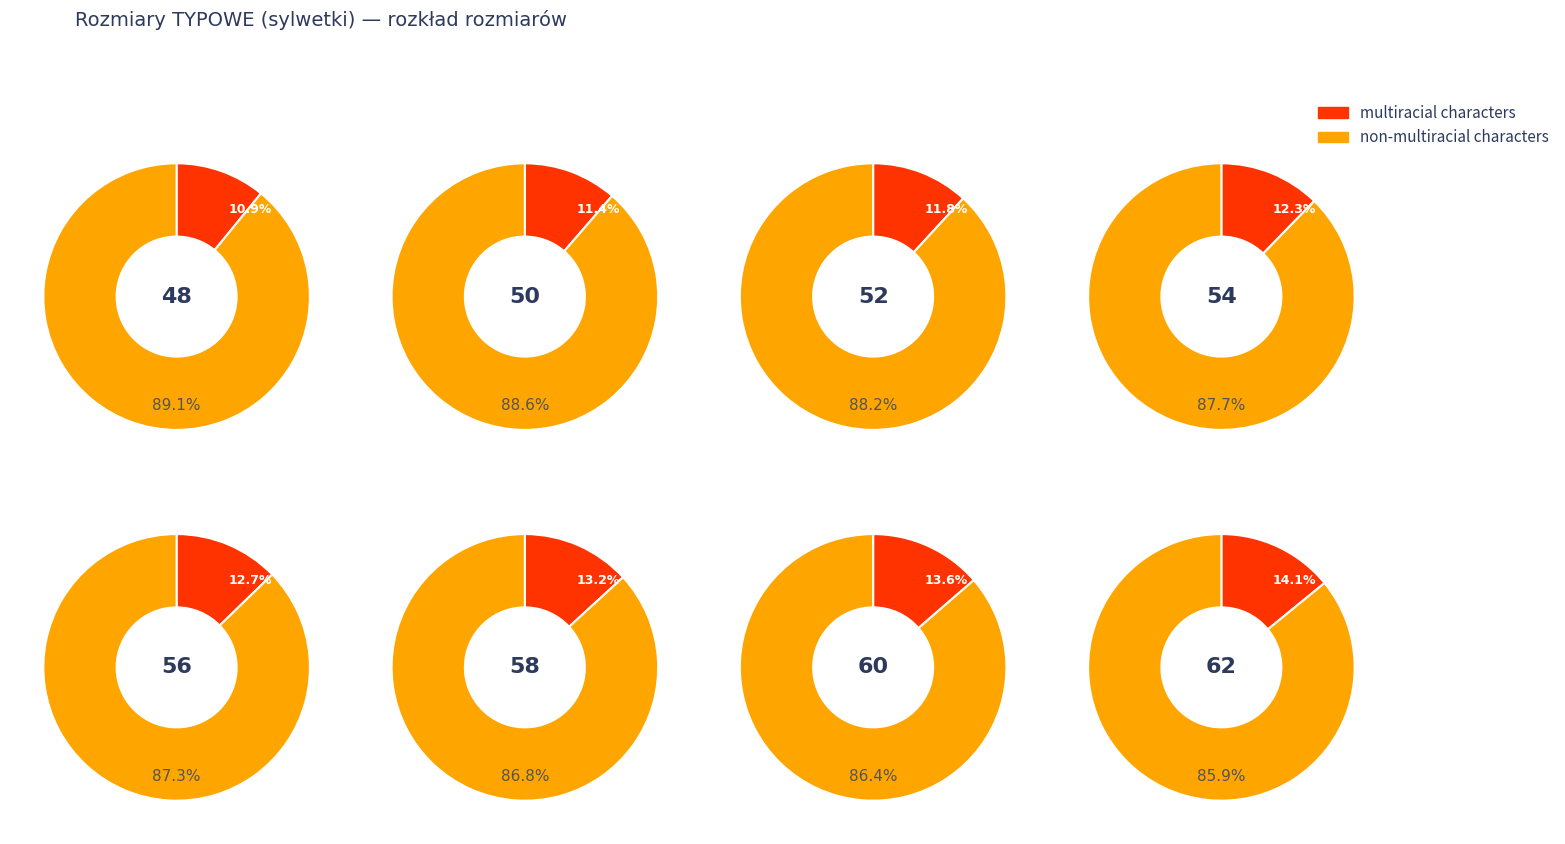

Is 56 the majority of the pie?

No